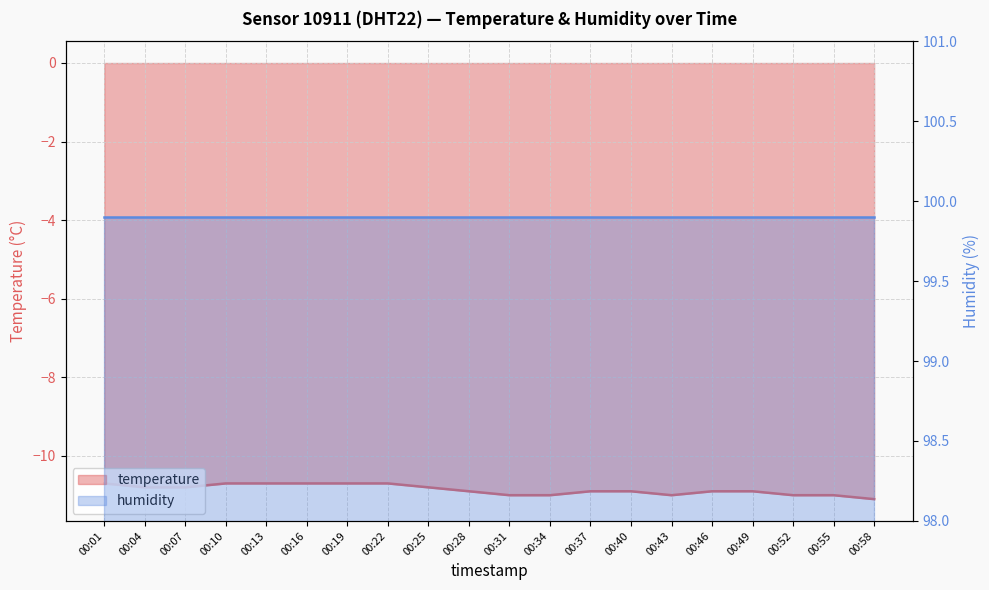

What is the value of the 17th point from the left?

-10.9